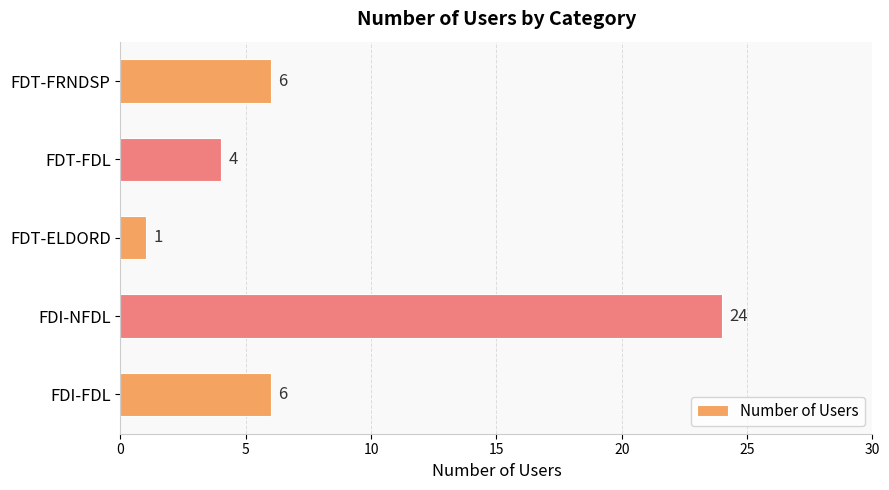

How many distinct data groups are displayed?

1